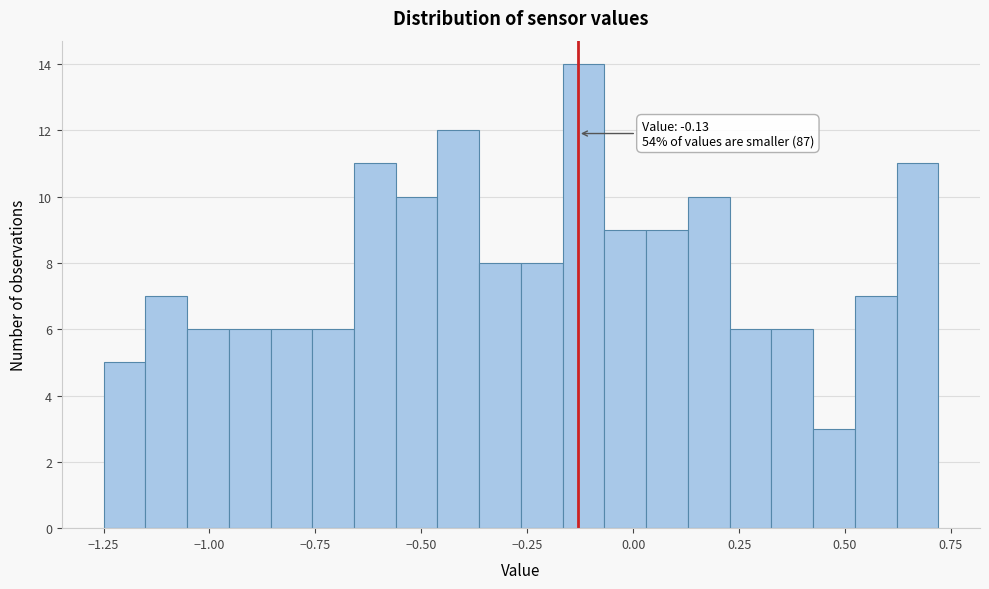

Read against the x-axis, roughly where is the centre of the tallest bar?

-0.10